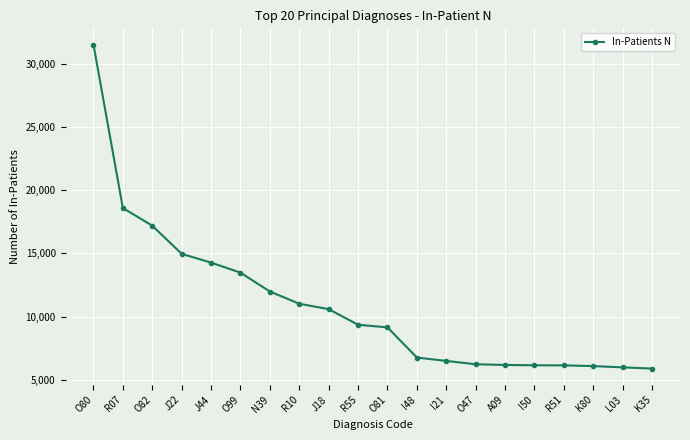

The value at R51 is 2181. True or false?

False